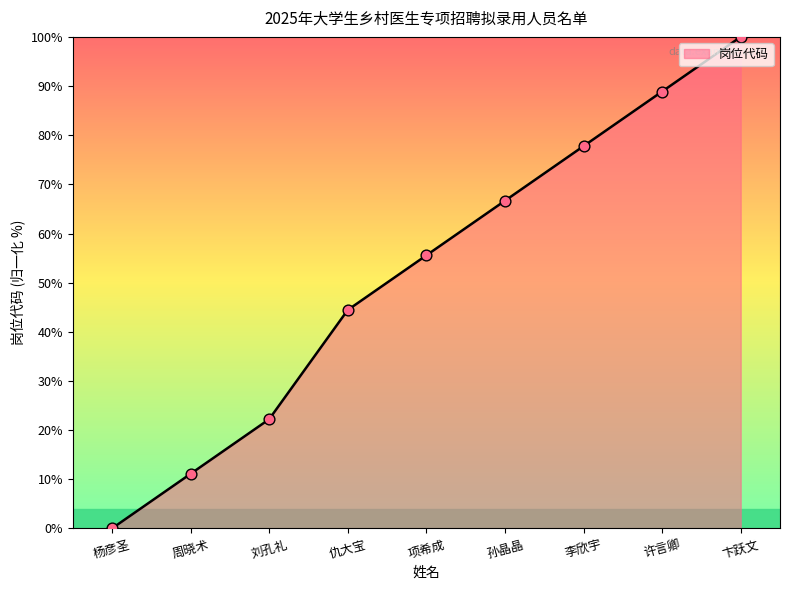

Between 许言卿 and 仇大宝, which is larger?

许言卿